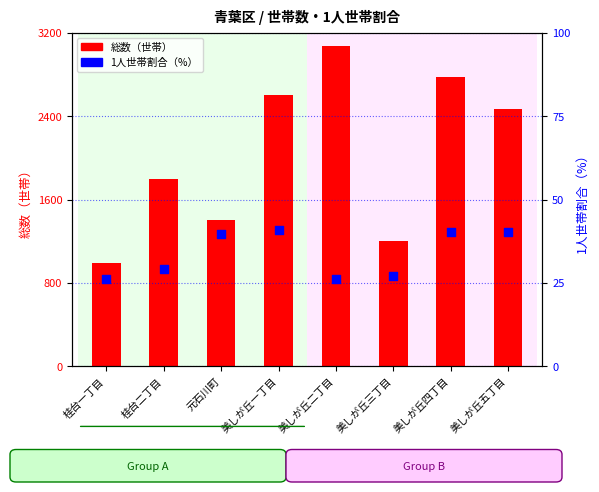

At which category is the sum across all series the highest?

美しが丘二丁目